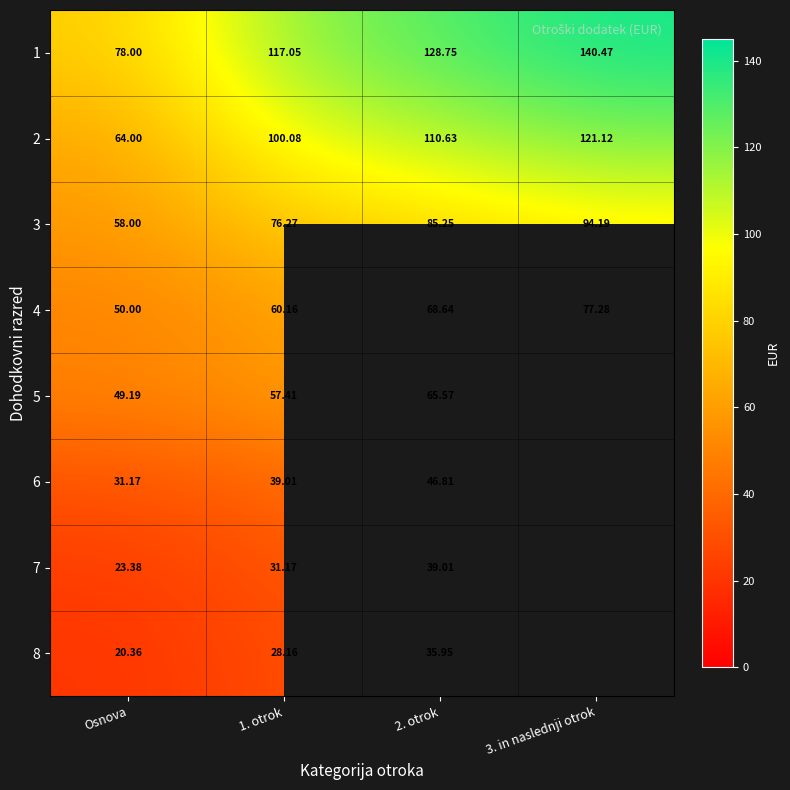

Read the 1 value at 3. in naslednji otrok.

140.5